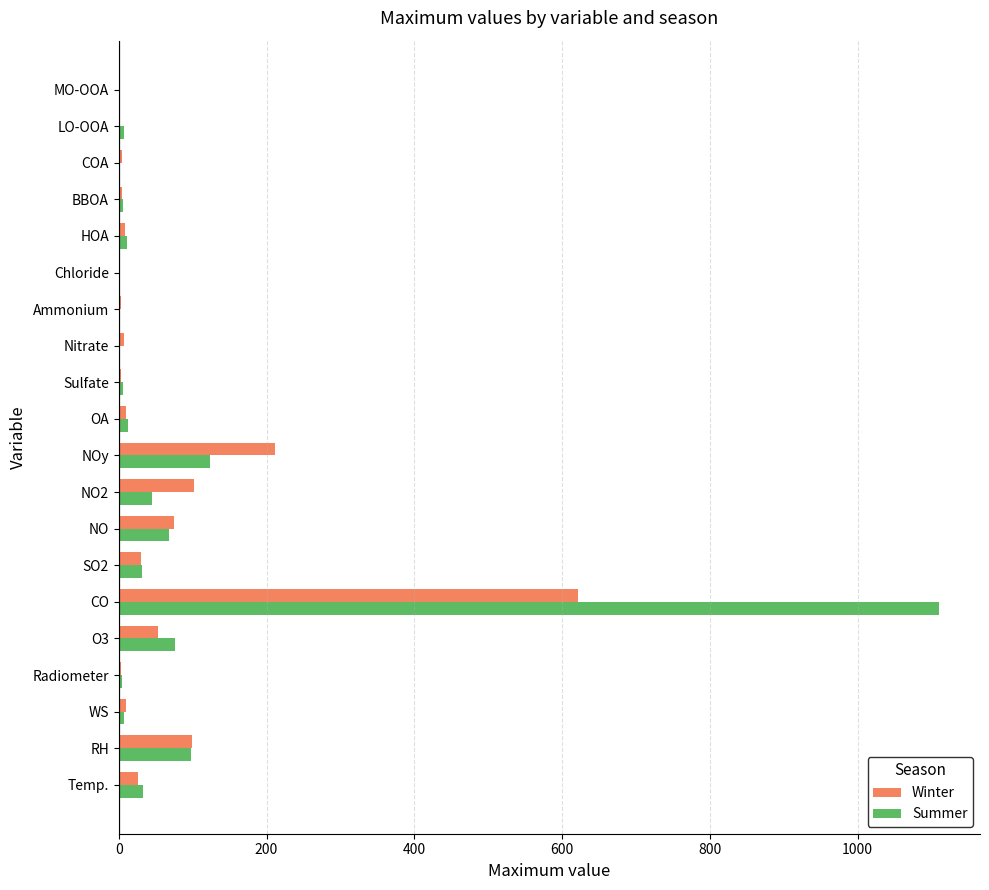

At which category is the sum across all series the highest?

CO